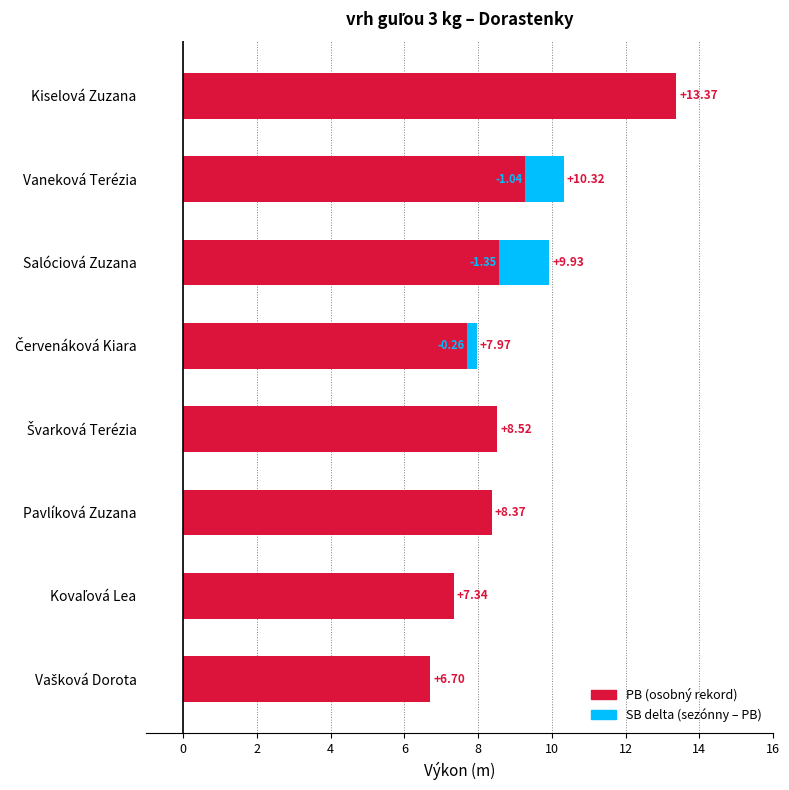

What are all the series names shown in the legend?

PB, SB (delta)